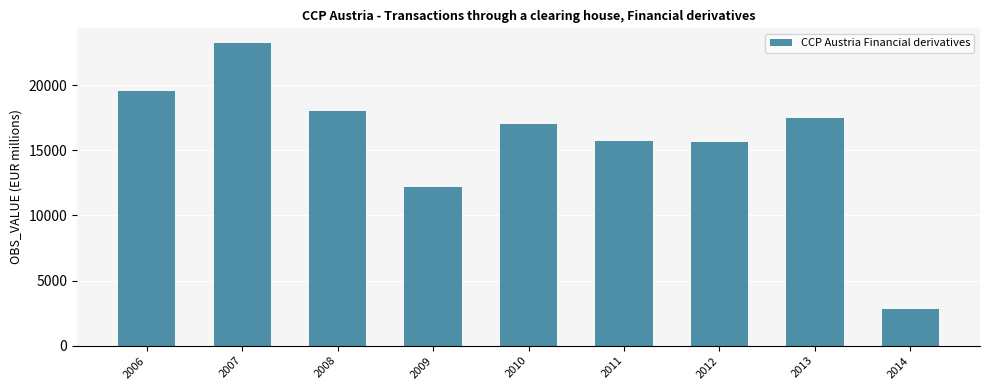

How many distinct data groups are displayed?

1